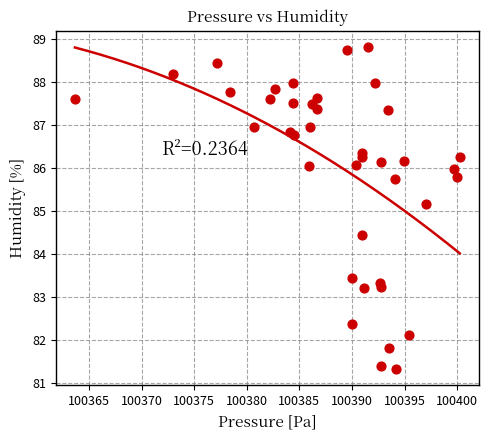

What Y value in the scatter plot is closest to 85?

85.2